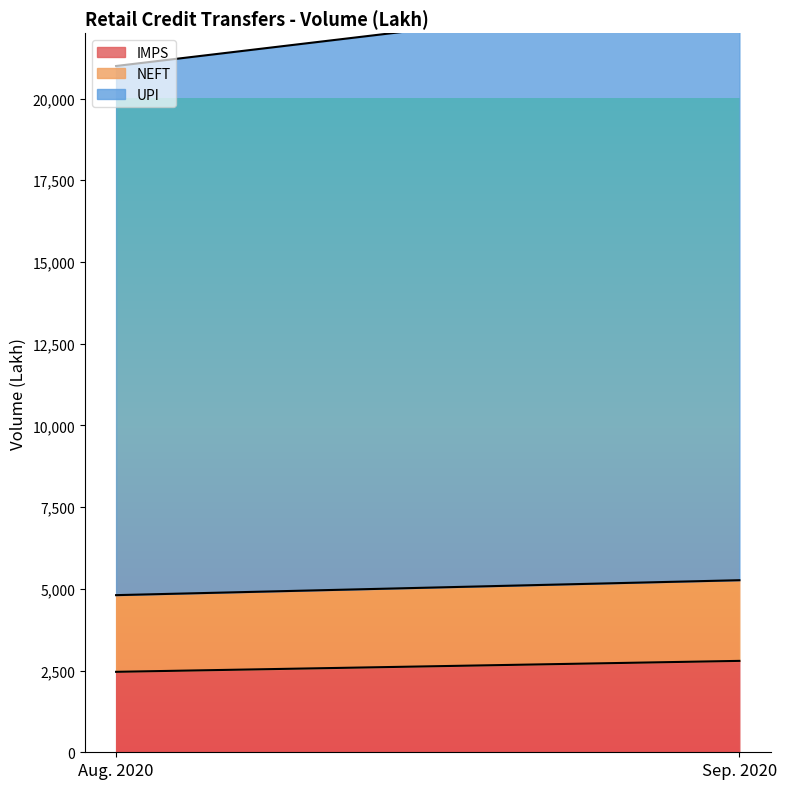

At which category is the sum across all series the highest?

Sep. 2020